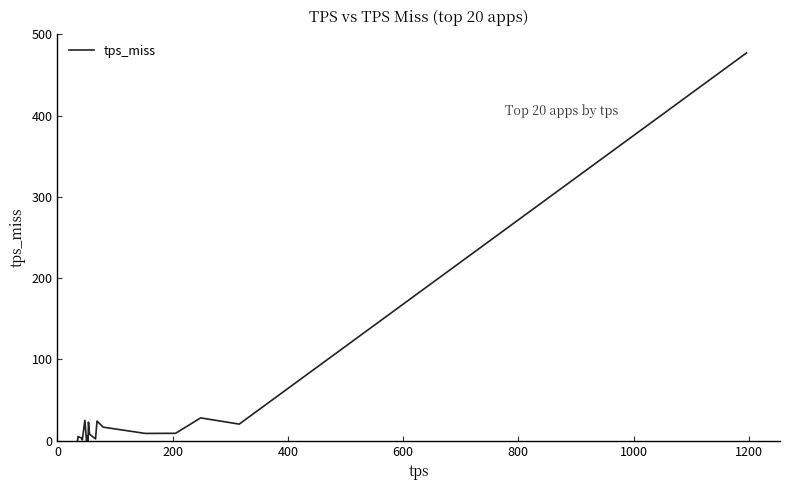

What is the difference between the maximum and minimum values?

477.0